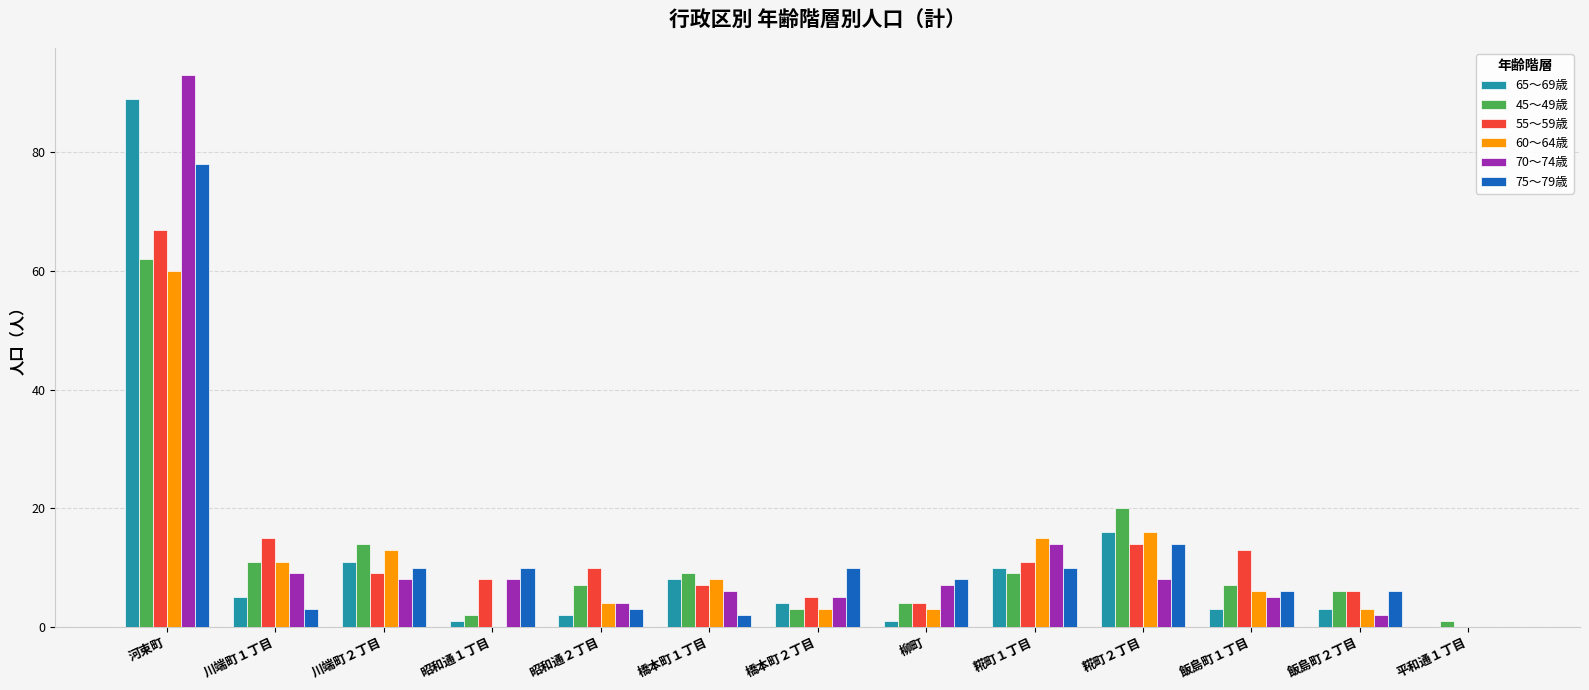

What is the sum of all 55～59歳 values?

169